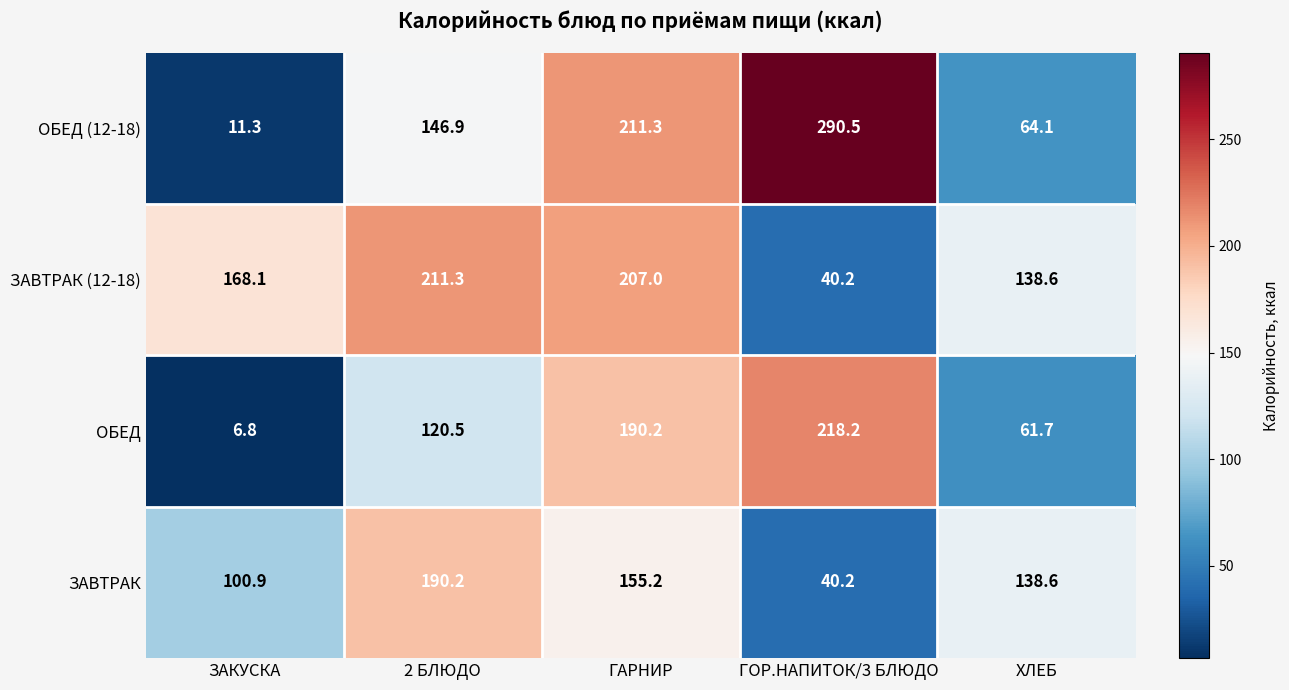

What is the difference between the highest and lowest values at ГАРНИР?

56.1